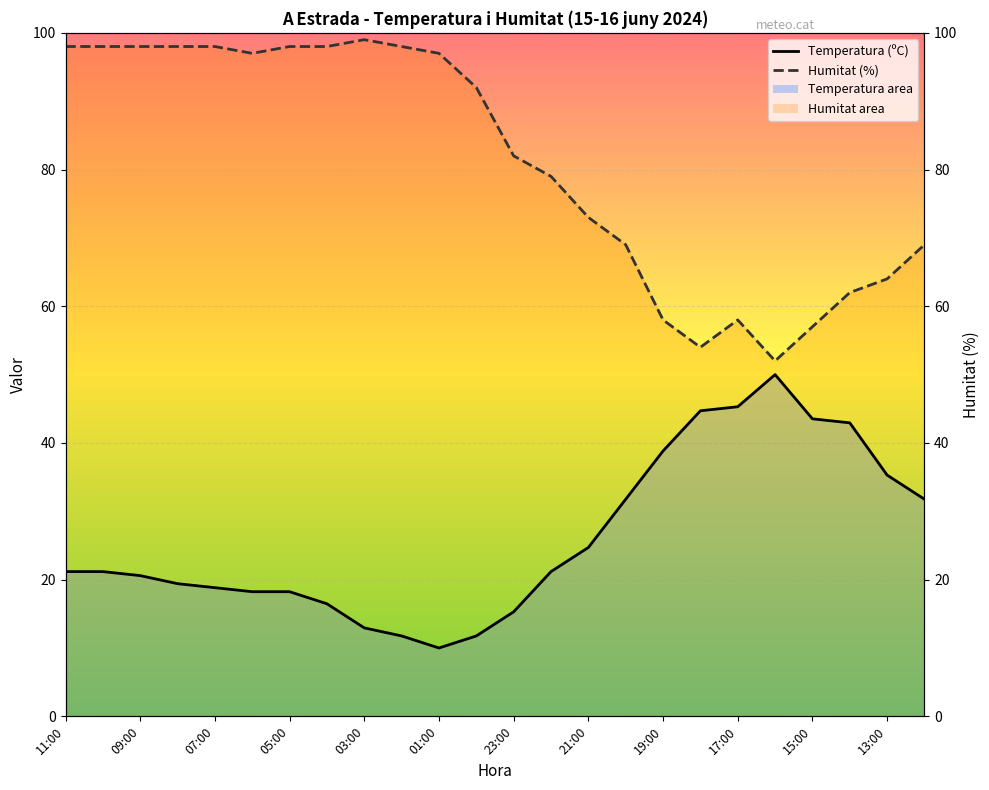

Rank the categories by Humitat (%) value from lowest to highest.

16:00, 18:00, 15:00, 19:00, 17:00, 14:00, 13:00, 20:00, 12:00, 21:00, 22:00, 23:00, 00:00, 06:00, 01:00, 11:00, 10:00, 09:00, 08:00, 07:00, 05:00, 04:00, 02:00, 03:00